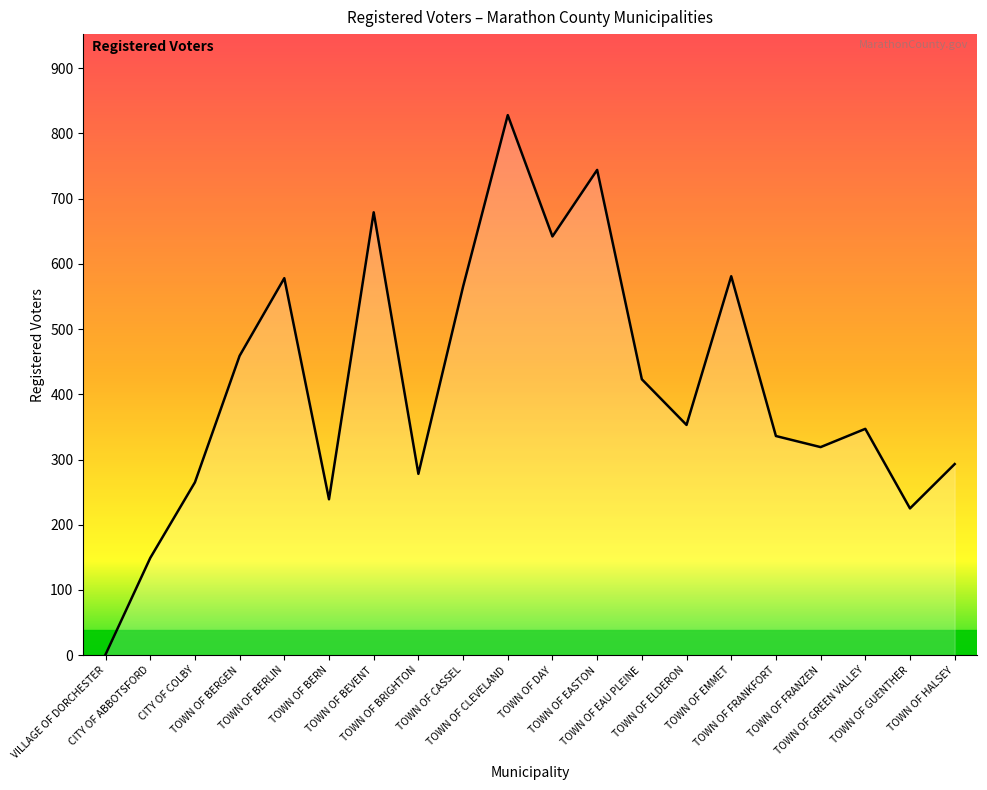

What is the approximate value at CITY OF ABBOTSFORD?

149